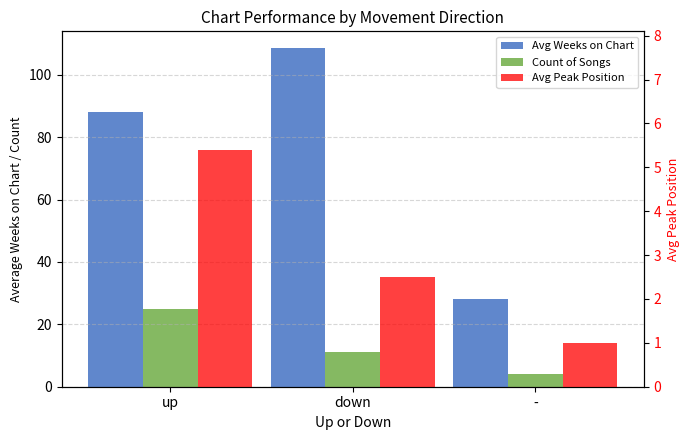

Read the Count of Songs value at up.

25.0